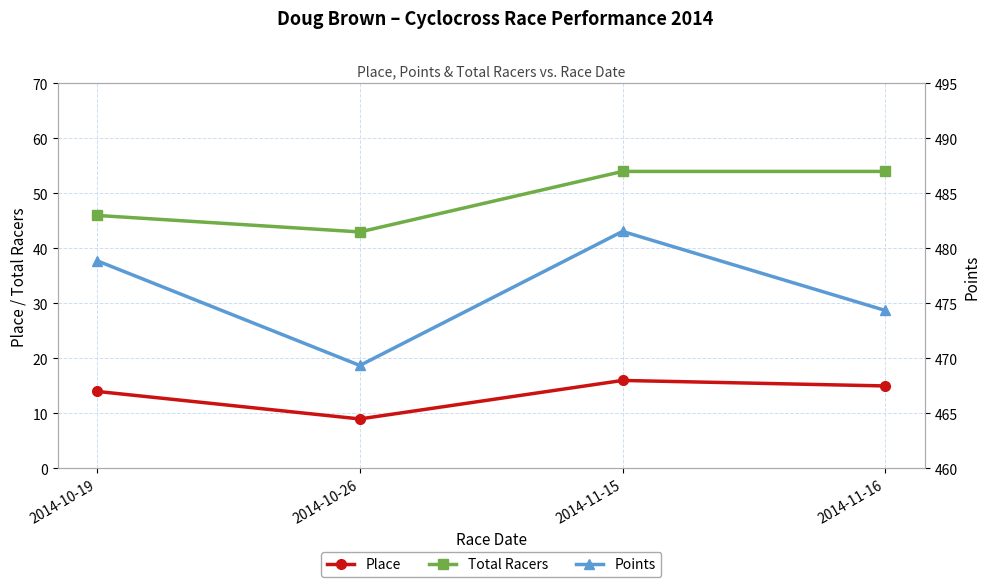

How many values in the Points series are below 478?

2